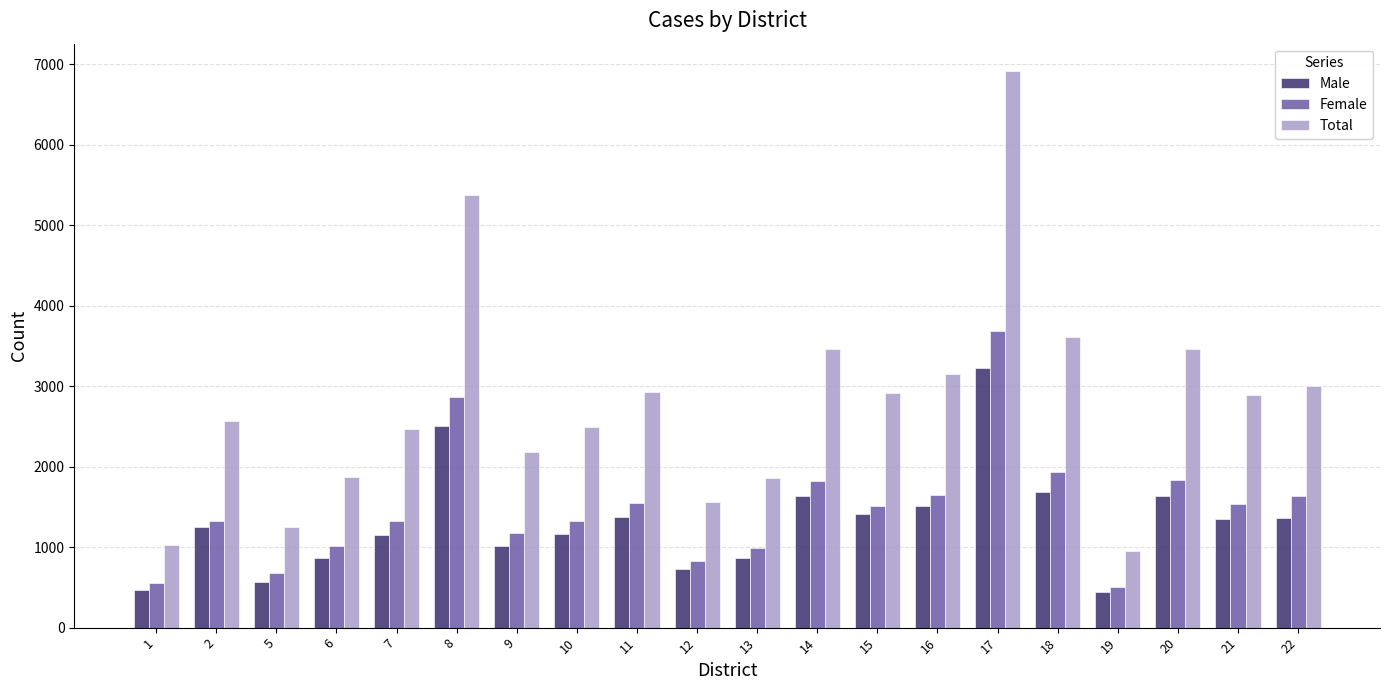

What is the highest value of the Total series?

6910